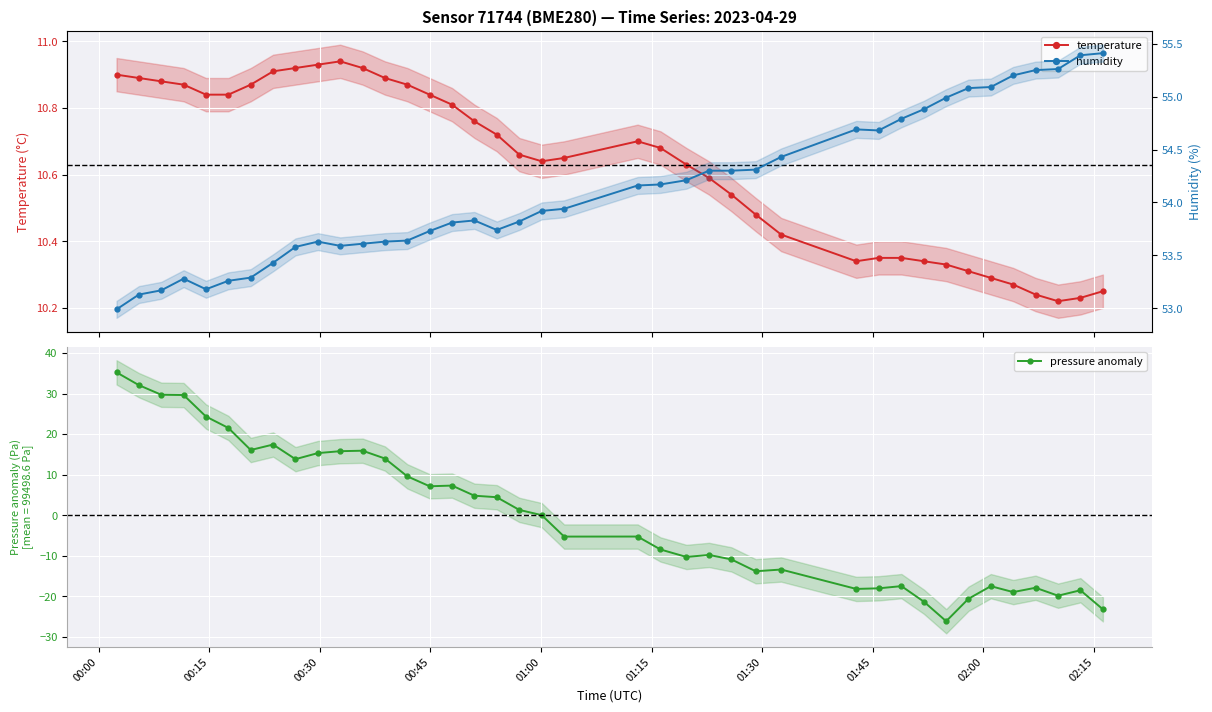

What is the highest value of the pressure anomaly series?

35.2